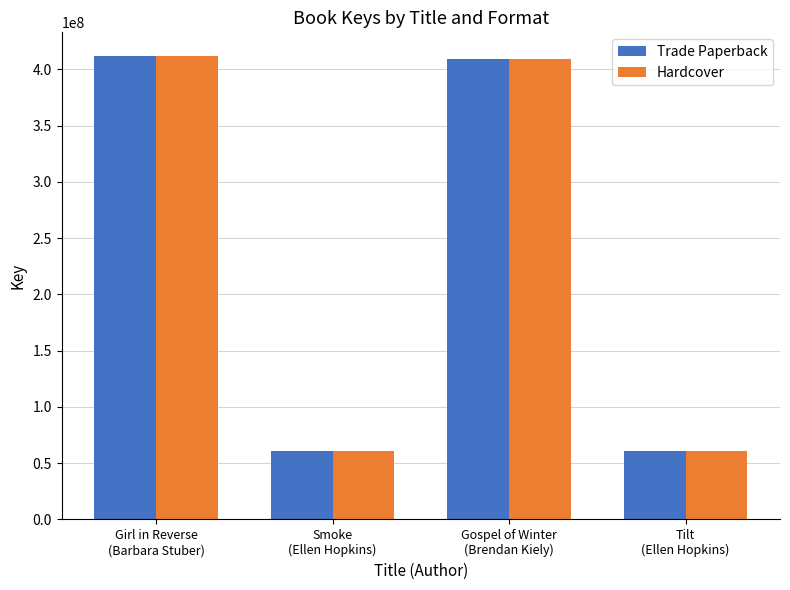

What is the value of the Trade Paperback bar at the 1st from the left?

412281428